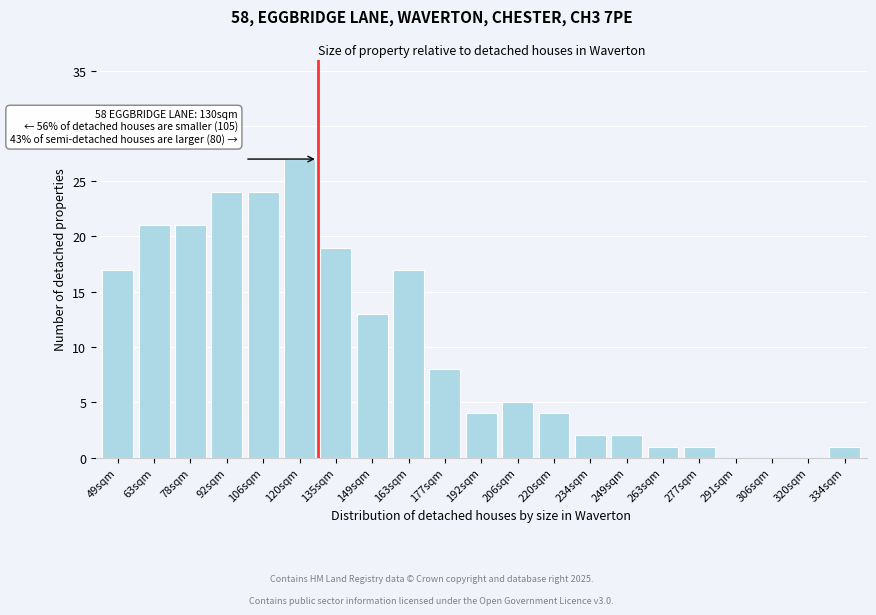

Reading right to left, list all the values displayed in this chart.

334sqm=1	320sqm=0	306sqm=0	291sqm=0	277sqm=1	263sqm=1	249sqm=2	234sqm=2	220sqm=4	206sqm=5	192sqm=4	177sqm=8	163sqm=17	149sqm=13	135sqm=19	120sqm=27	106sqm=24	92sqm=24	78sqm=21	63sqm=21	49sqm=17